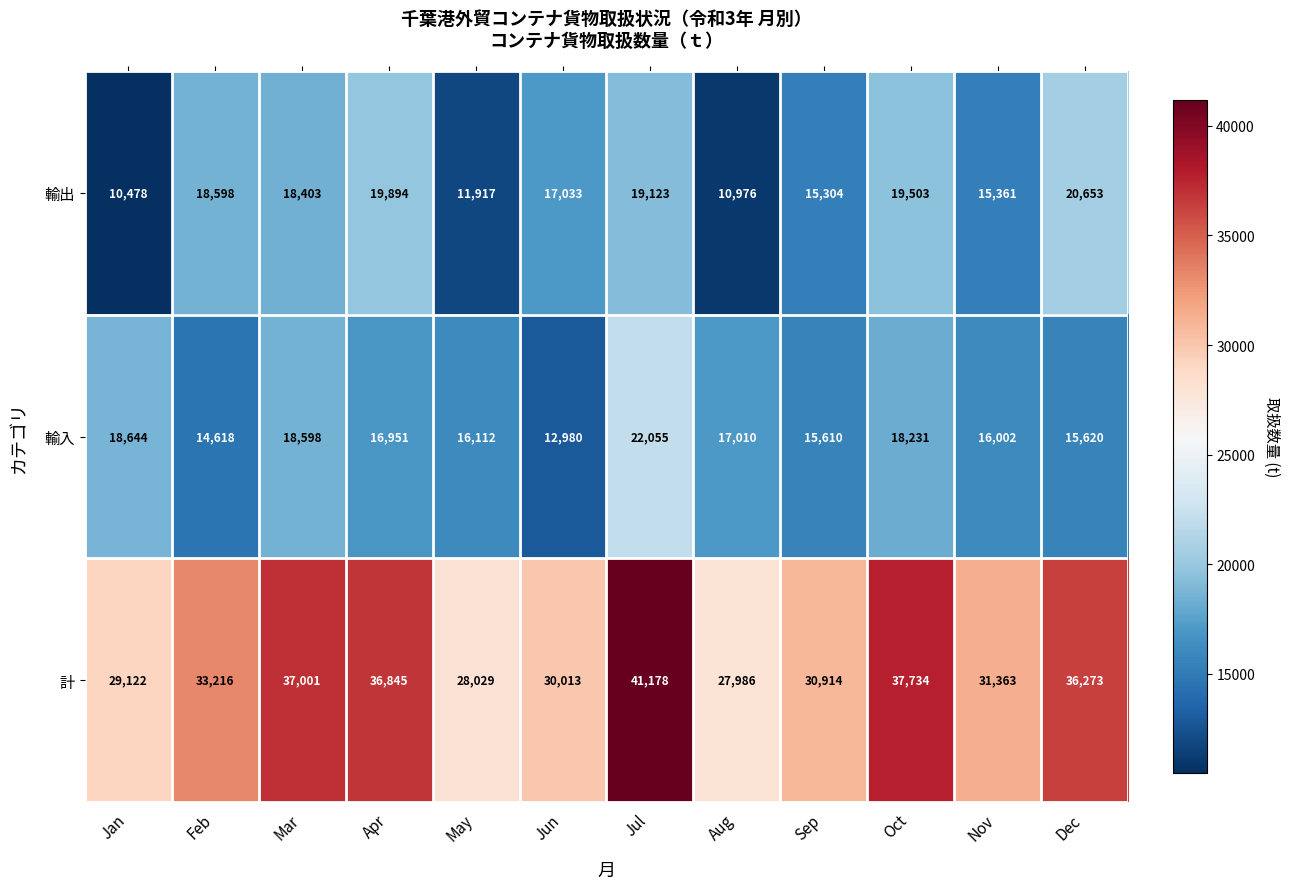

Which series has the widest spread of values?

計